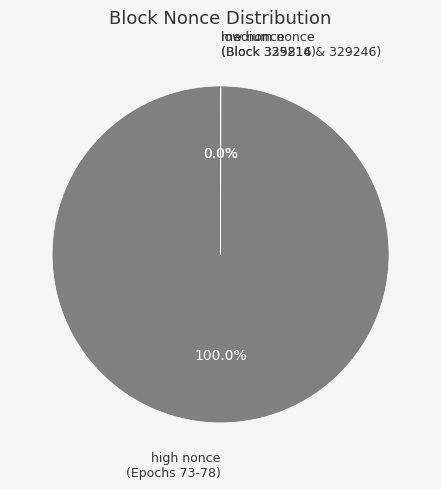

Which slice represents more than half of the pie?

high nonce (Epochs 73-78)